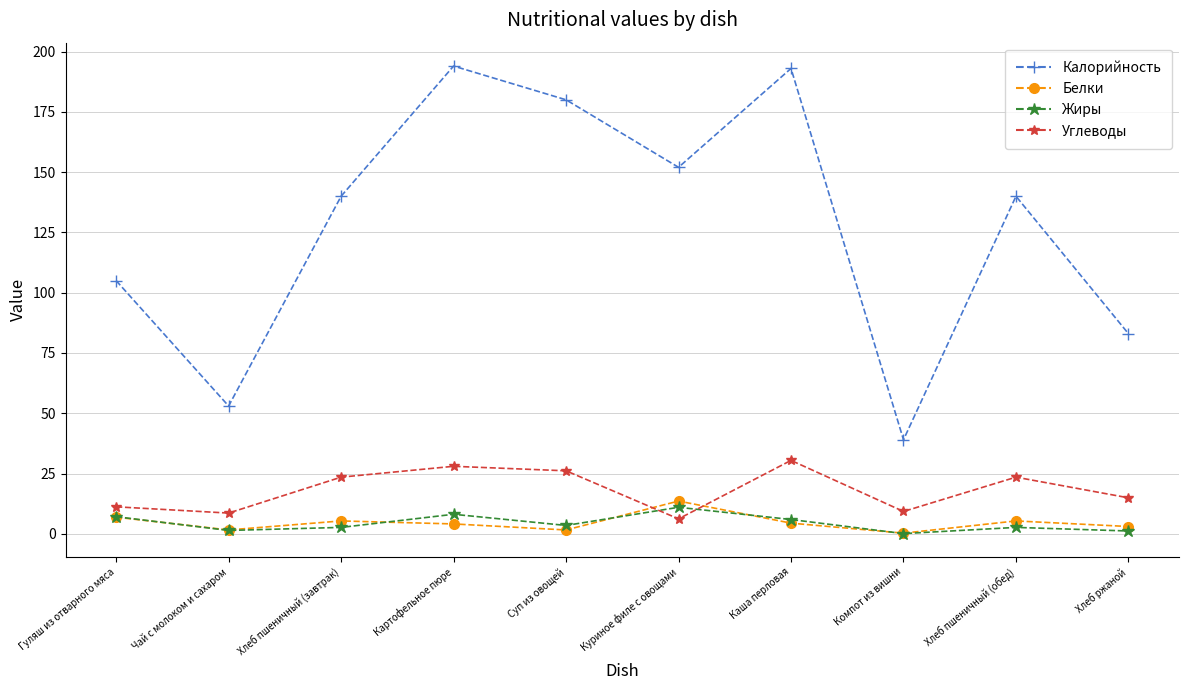

True or false: Белки and Углеводы intersect in this chart.

True